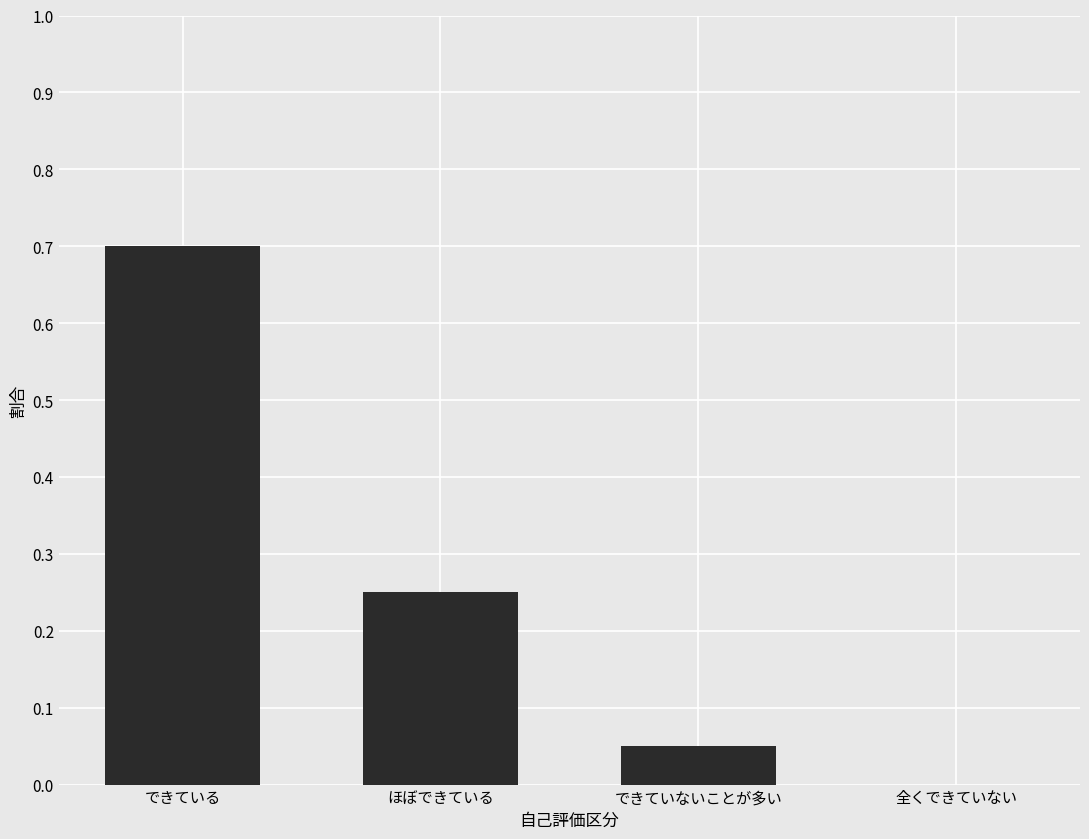

At which category does the chart reach its peak across all series?

できている